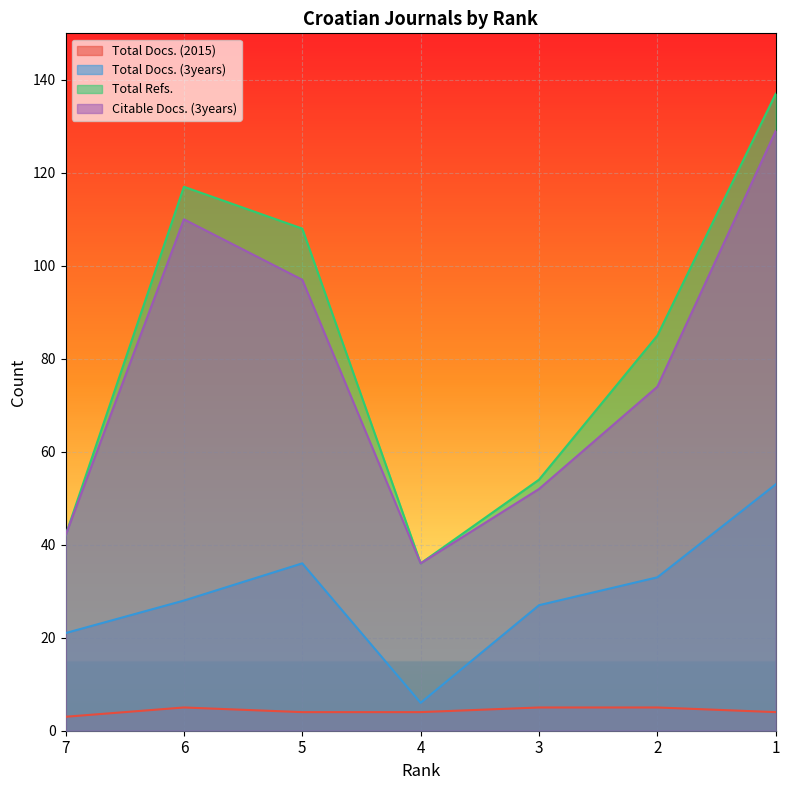

Rank the categories by Total Docs. (2015) value from lowest to highest.

7, 5, 4, 1, 6, 3, 2